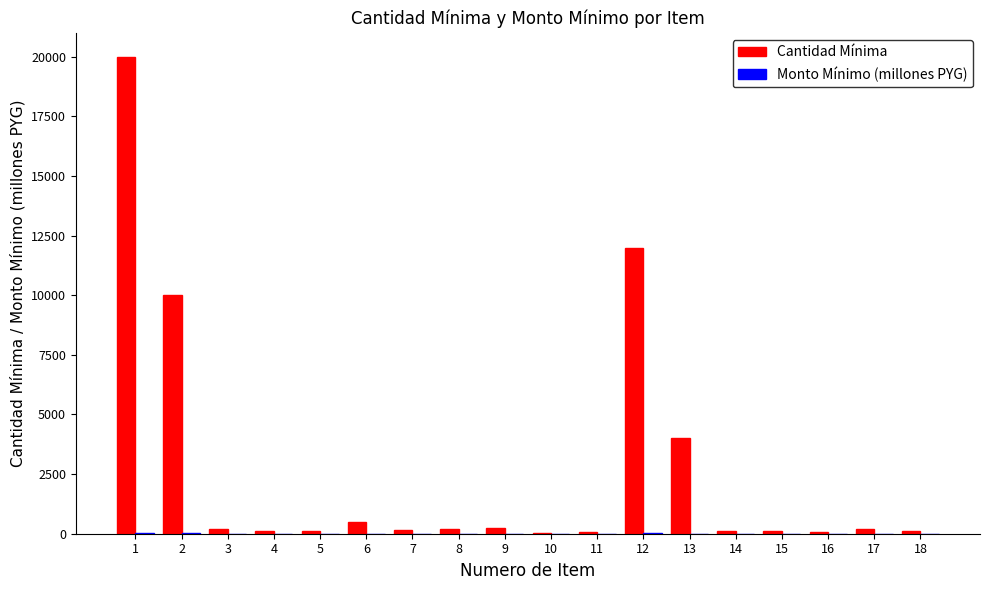

Between 9 and 13, which series saw the biggest shift?

Cantidad Mínima